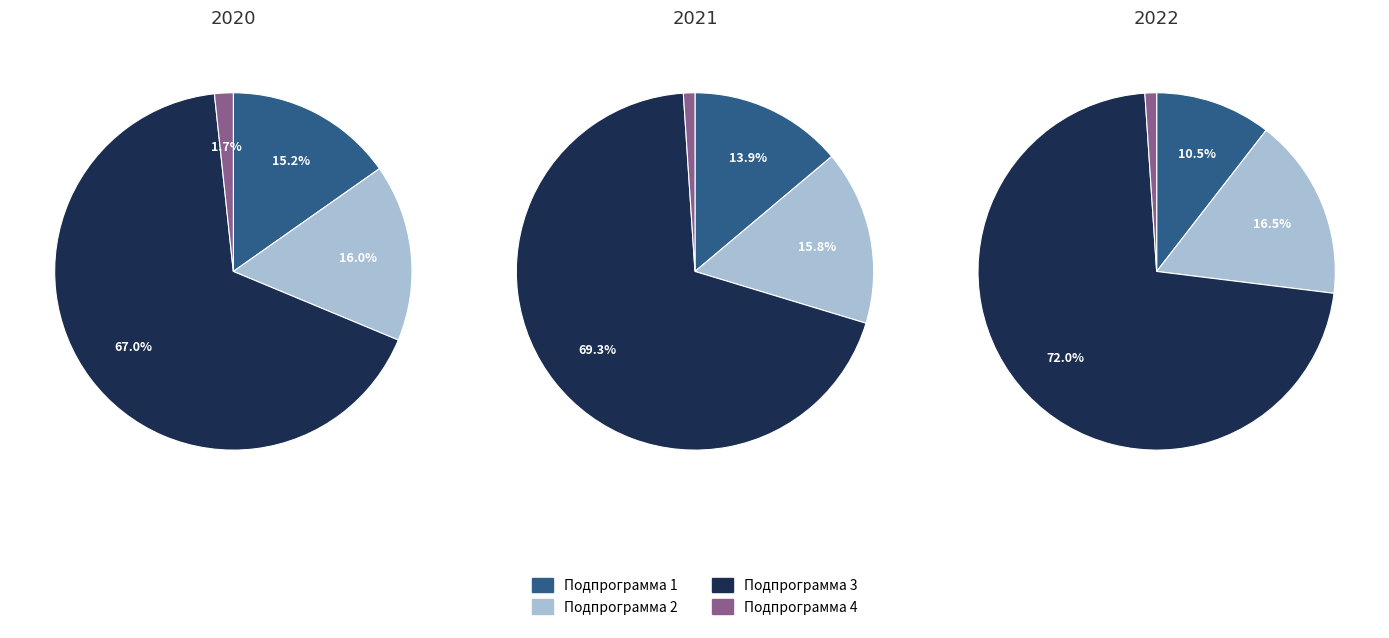

Which has a higher value, Подпрограмма 3 or Подпрограмма 1?

Подпрограмма 3